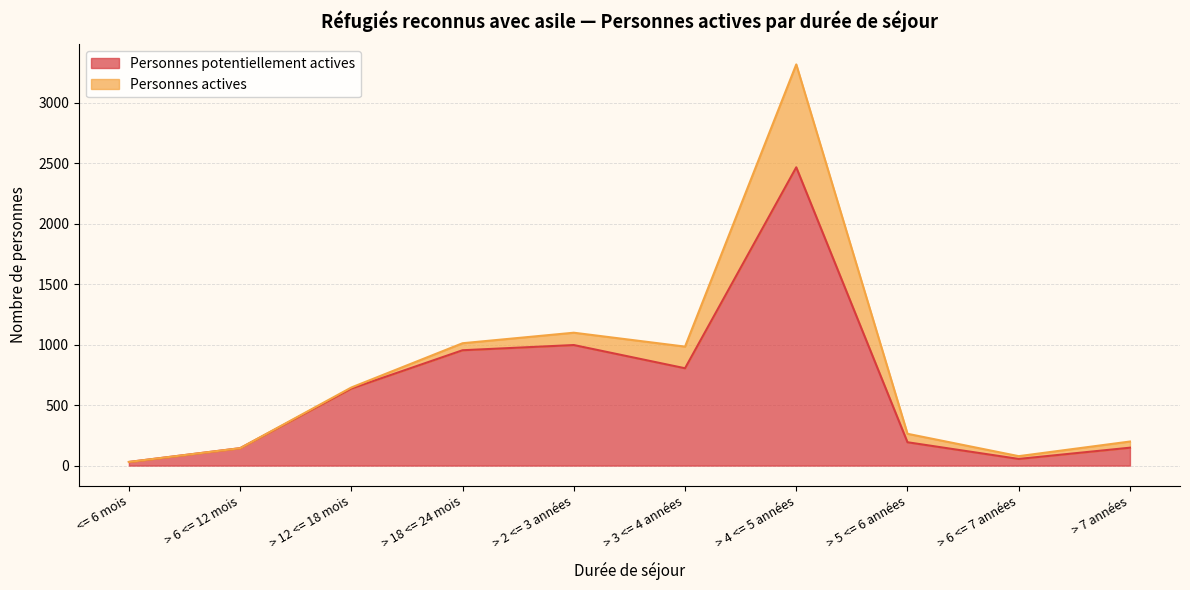

What value does the data have at > 4 <= 5 années, to the nearest 100?

2500